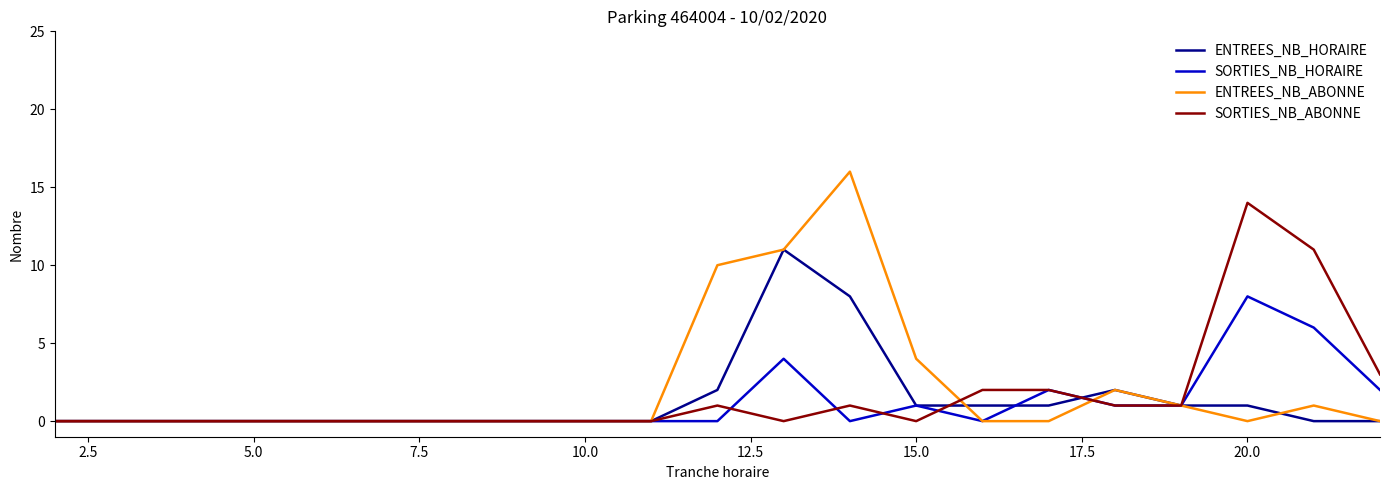

What is the maximum value shown in the chart?

16